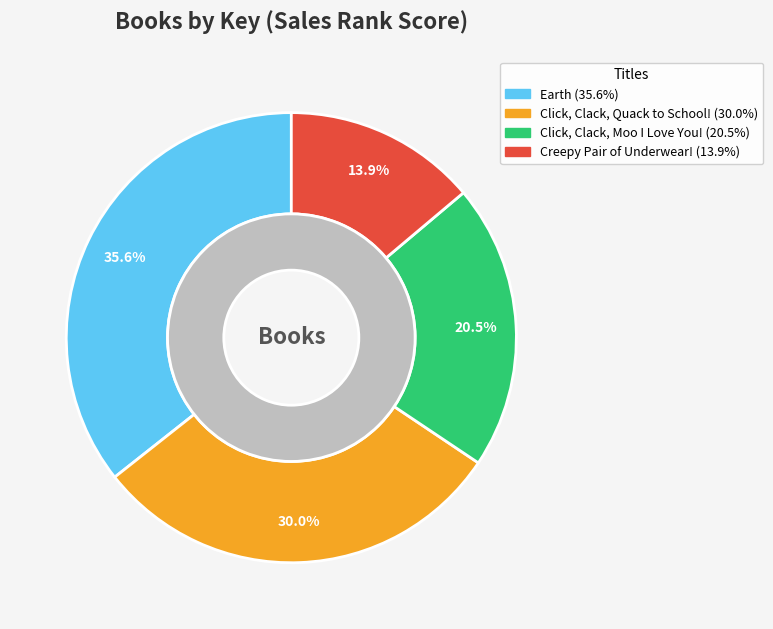

Do Click, Clack, Moo I Love You! and Click, Clack, Quack to School! together represent more than half of the pie?

Yes